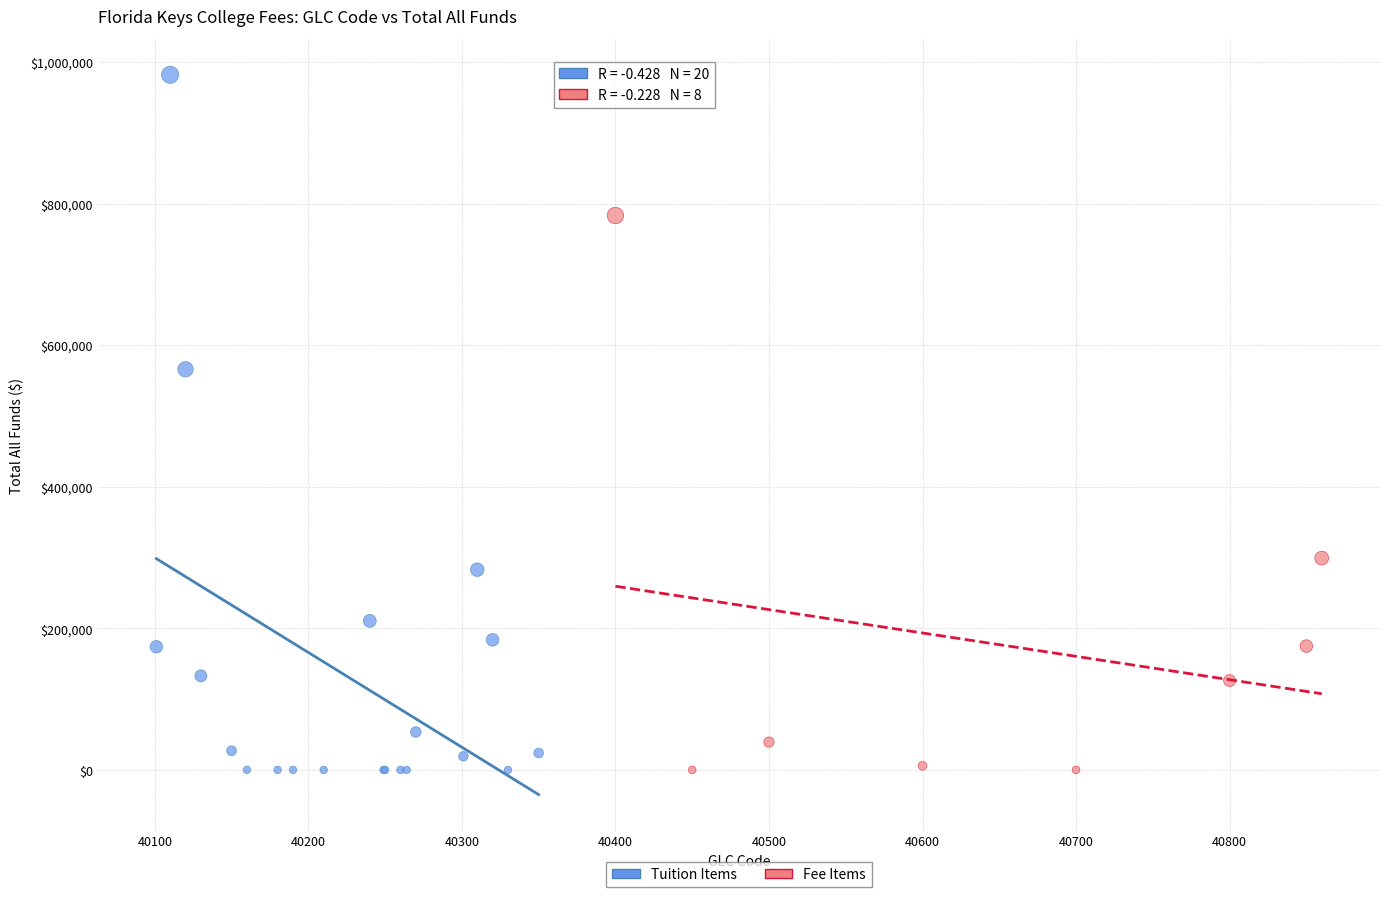

Which series contains the highest Y value?

Tuition Items